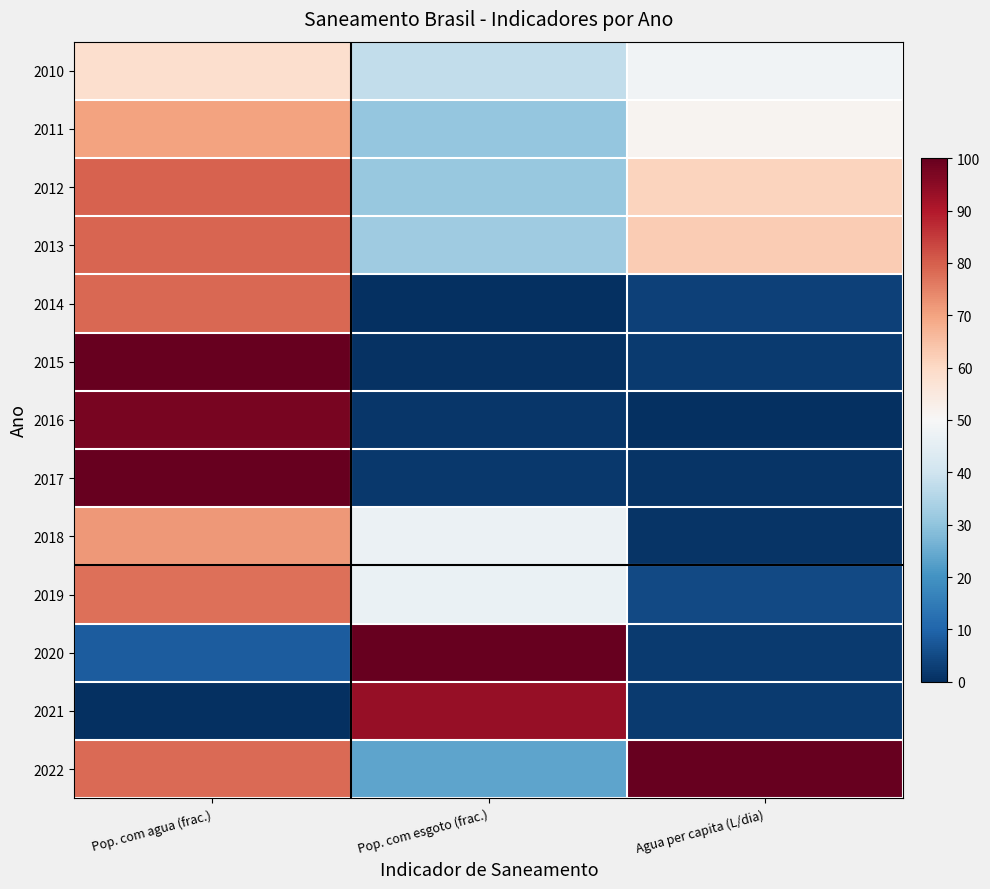

Rank the series at Pop. com esgoto (frac.) from highest to lowest value.

2020, 2021, 2018, 2019, 2010, 2013, 2012, 2011, 2022, 2017, 2016, 2015, 2014